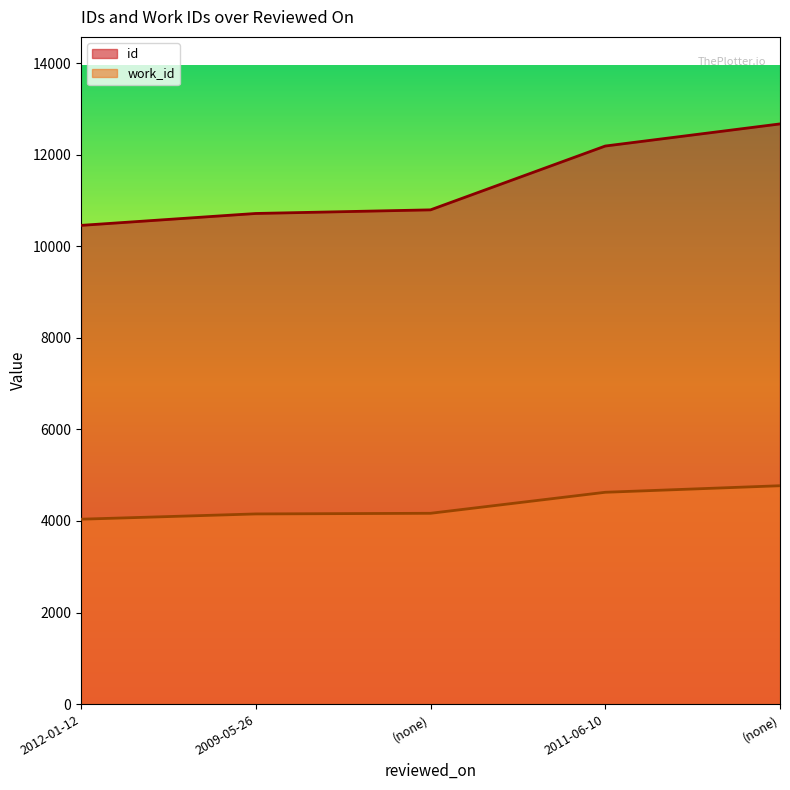

What value does the work_id series have at 2011-06-10?

4626